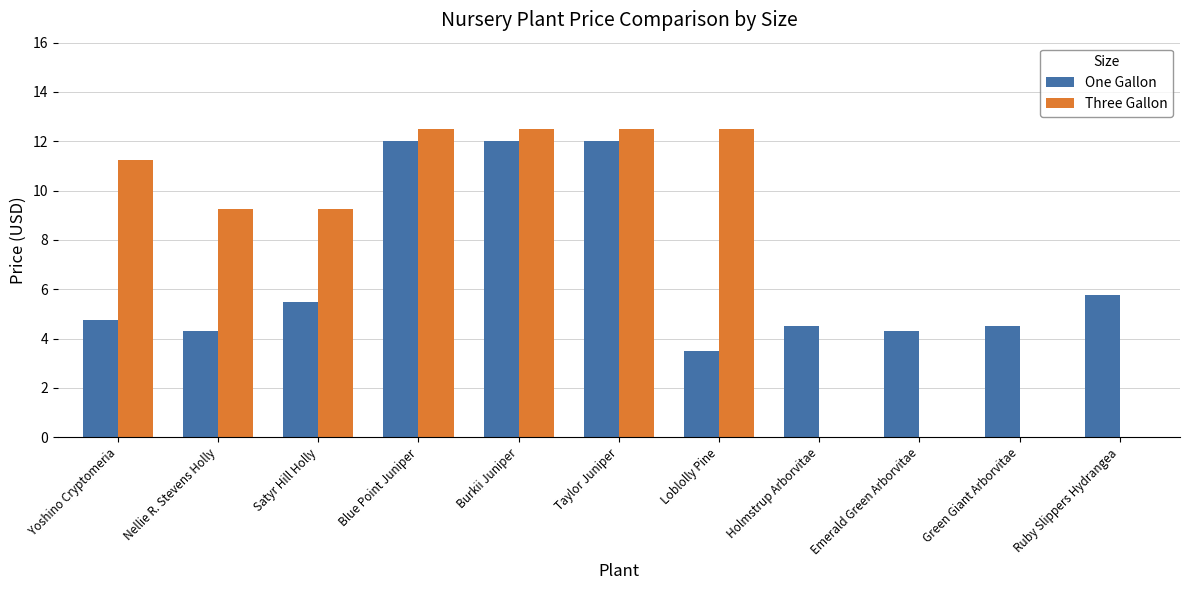

What is the total value across all series at Taylor Juniper?

24.5